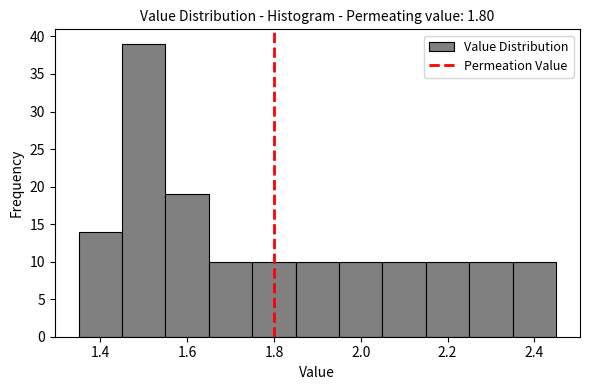

Reading left to right, list every bar in this chart as the range it spans on the x-axis followed by its height. Neither the bar edges nor the heights are printed on the chart, so give them approximately, as read against the axes.

1.35 to 1.45: 14
1.45 to 1.55: 39
1.55 to 1.65: 19
1.65 to 1.75: 10
1.75 to 1.85: 10
1.85 to 1.95: 10
1.95 to 2.05: 10
2.05 to 2.15: 10
2.15 to 2.25: 10
2.25 to 2.35: 10
2.35 to 2.45: 10